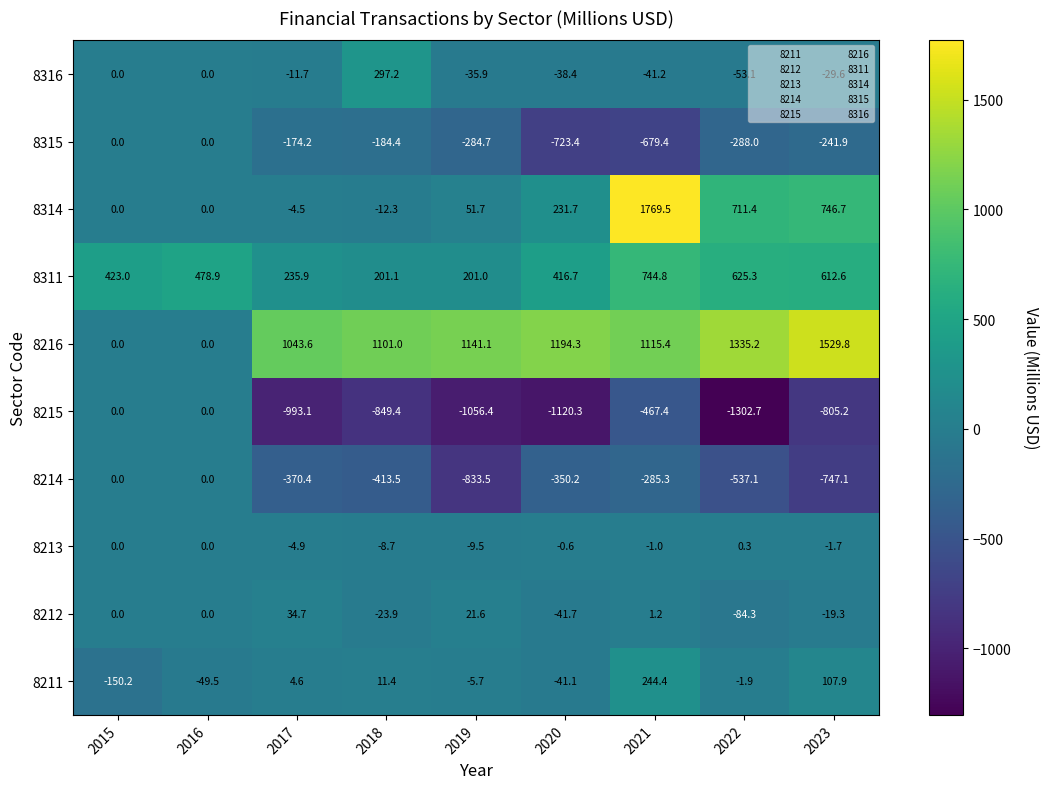

What is the approximate value of 8212 at 2022?

-84.3